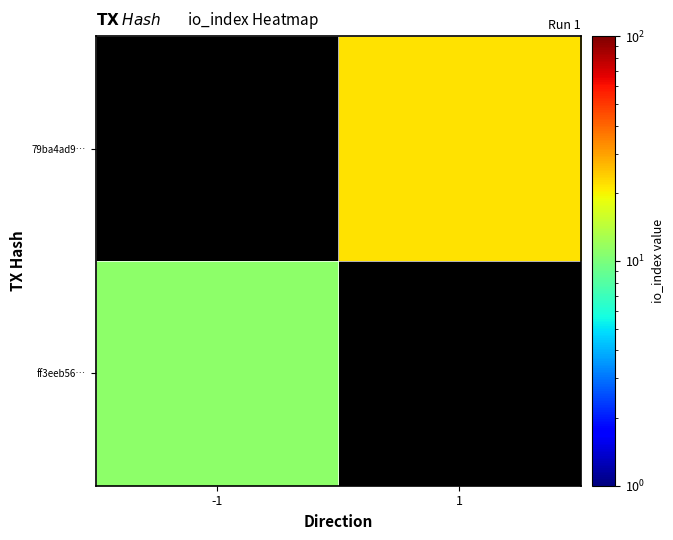

Which series has the widest spread of values?

ff3eeb56…